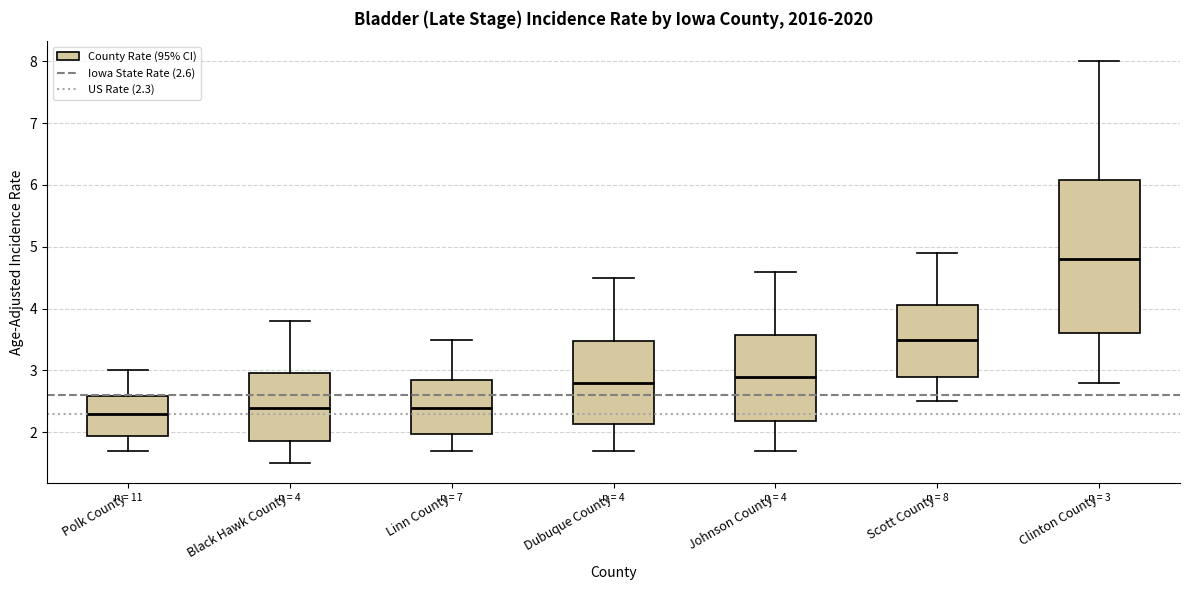

Which box's median line is the lowest?

Polk County